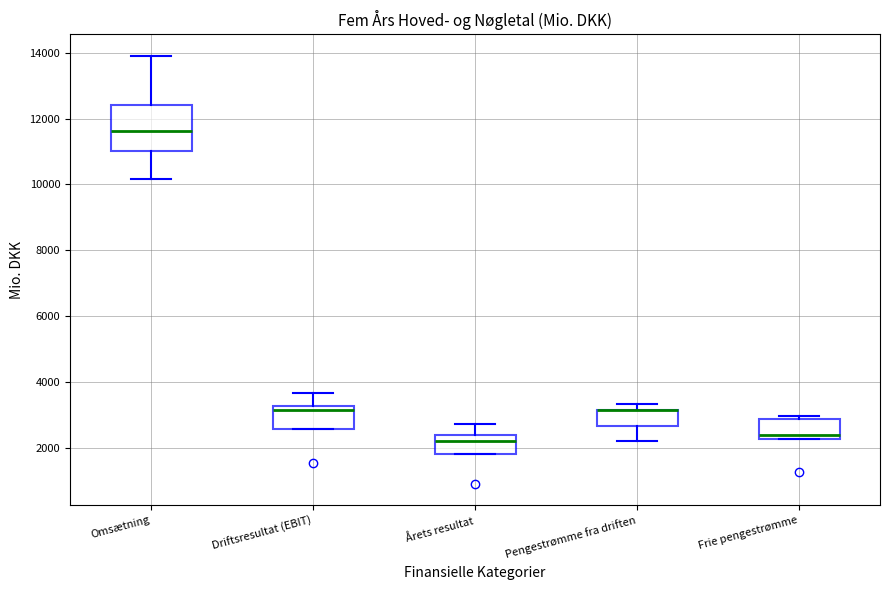

Reading left to right, read every box against the y-axis: the position of its median line, the range the box covers, and the ends of its whiskers. The values are not printed on the chart, so give them approximately, as read against the axis.

Omsætning: median 11600, box 11000 to 12400, whiskers 10200 to 14000
Driftsresultat (EBIT): median 3200 (just below the box's upper edge), box 2600 to 3200, whiskers 2600 to 3600
Årets resultat: median 2200, box 1800 to 2400, whiskers 1800 to 2800
Pengestrømme fra driften: median 3200 (drawn on the box's upper edge), box 2600 to 3200, whiskers 2200 to 3400
Frie pengestrømme: median 2400, box 2200 to 2800, whiskers 2200 to 3000